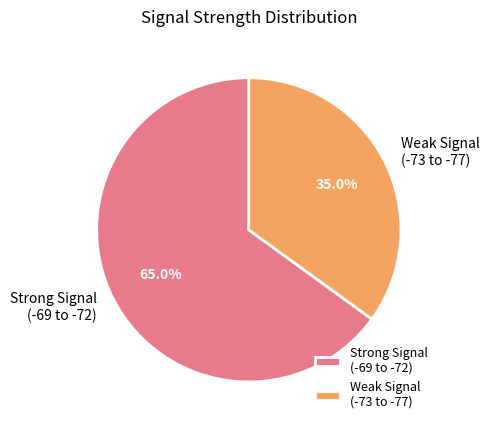

Combined, what portion of the pie is Weak Signal (-73 to -77) and Strong Signal (-69 to -72)?

100.0%